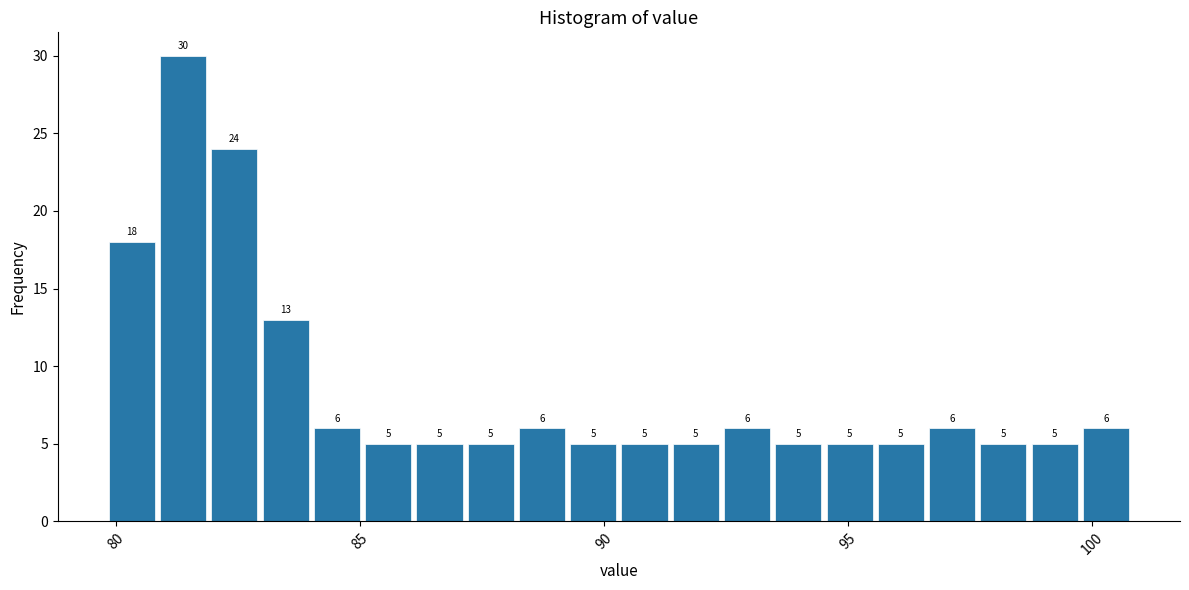

Around what value on the x-axis is the tallest bar? Give the approximate position of its centre, as read against the axis.

81.5